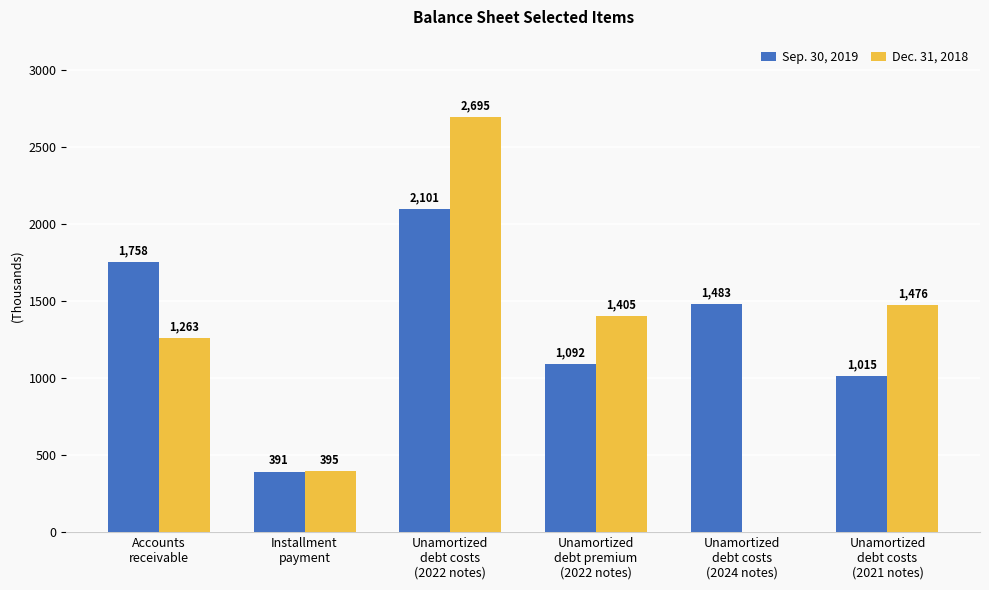

What is the sum of all Dec. 31, 2018 values?

7234